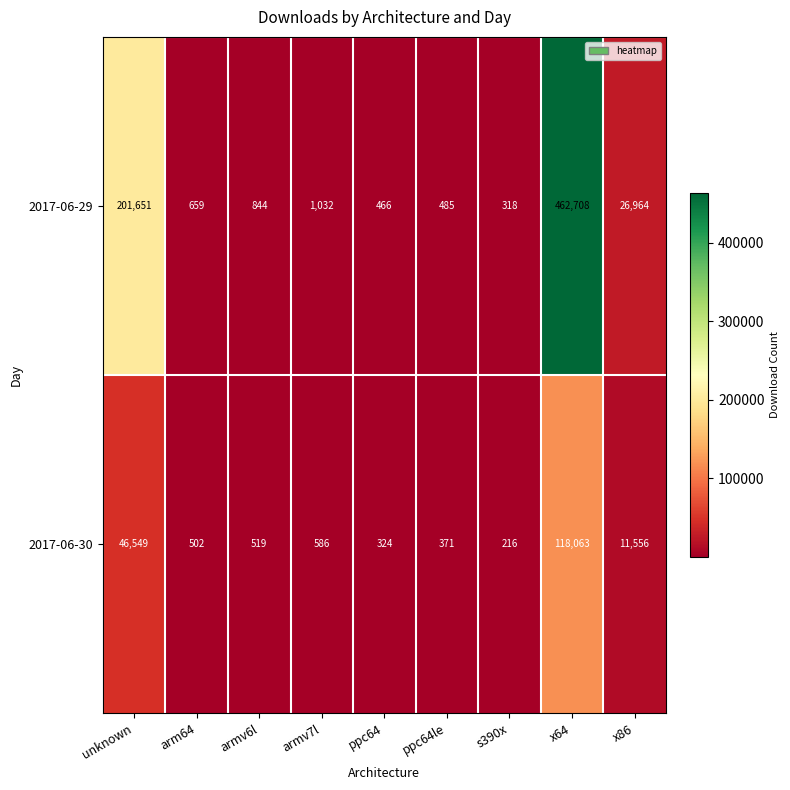

At which category does the chart reach its peak across all series?

x64